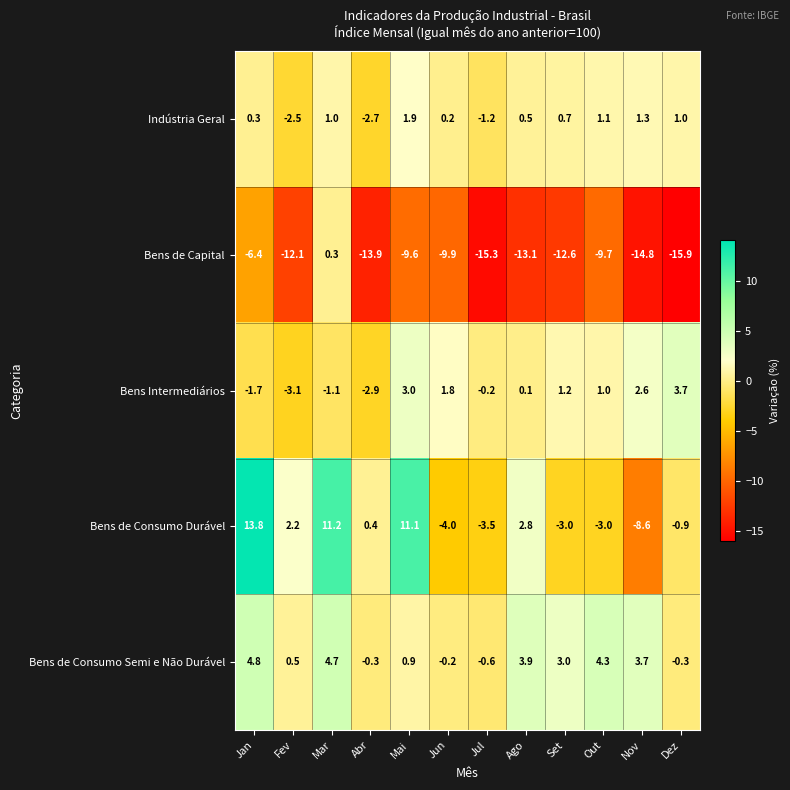

Which series changed the most between Jul and Nov?

Bens de Consumo Durável